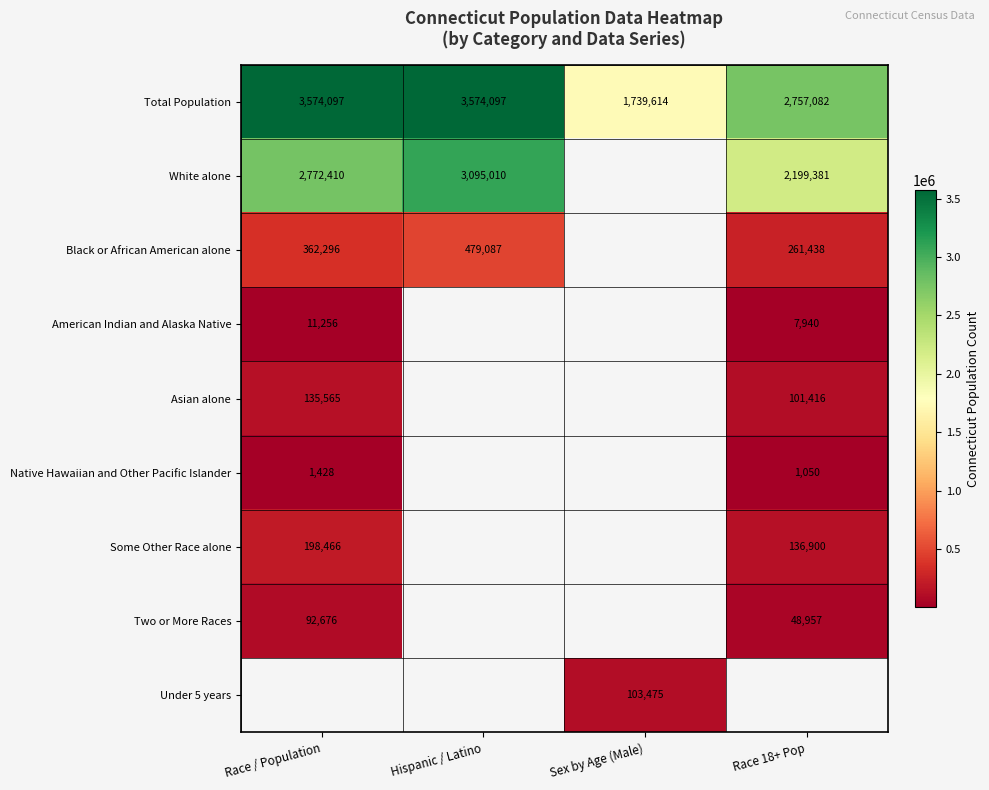

Is it true that Total Population equals 3574097 at Hispanic / Latino?

True